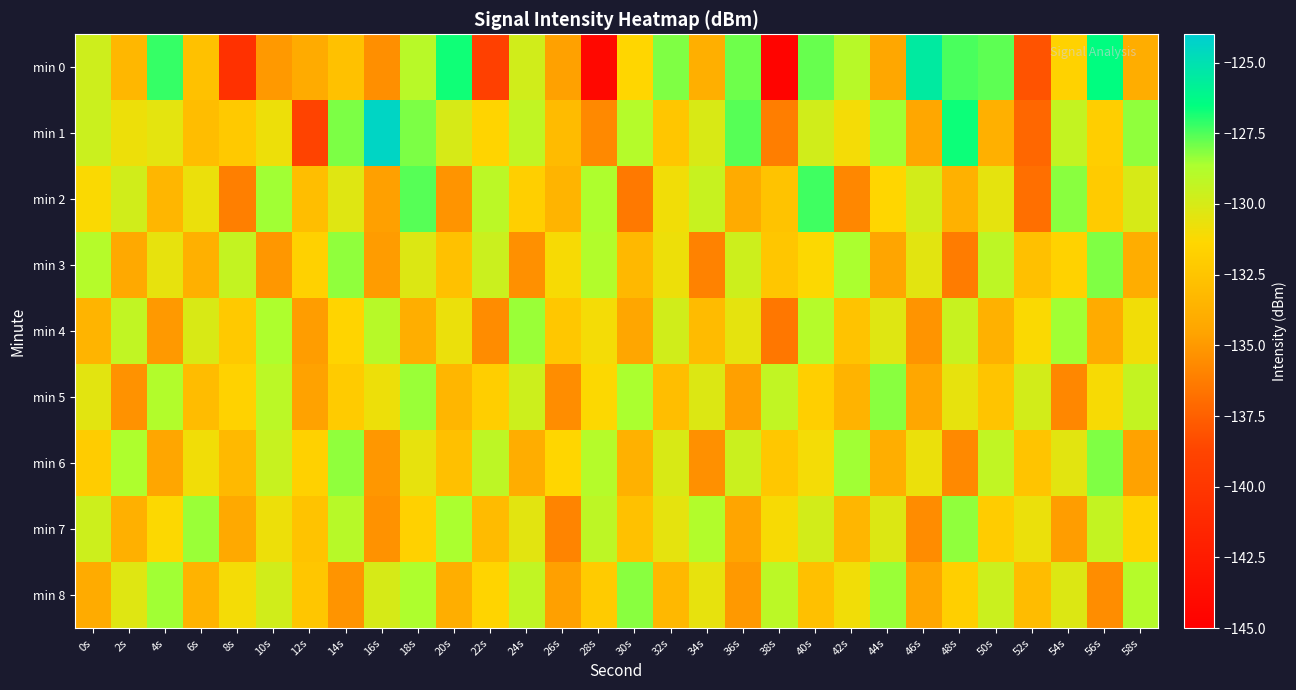

At which category is the sum across all series the highest?

18s